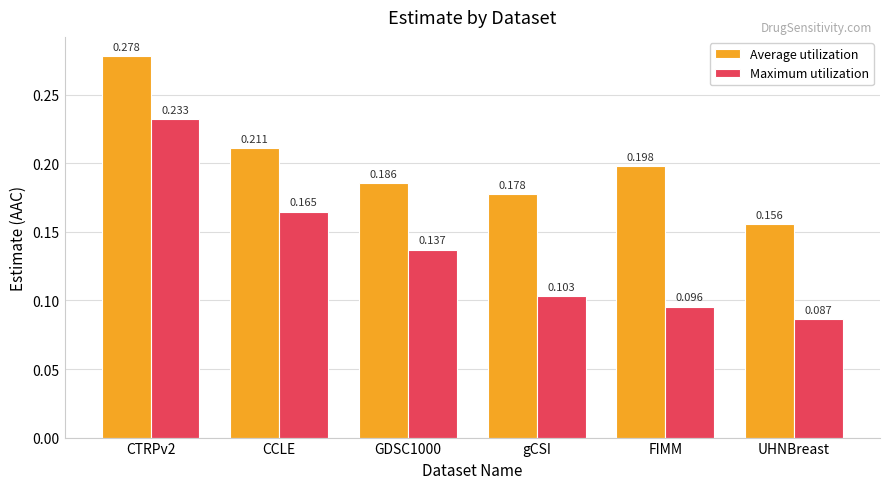

Which category has the lowest value across all series?

UHNBreast